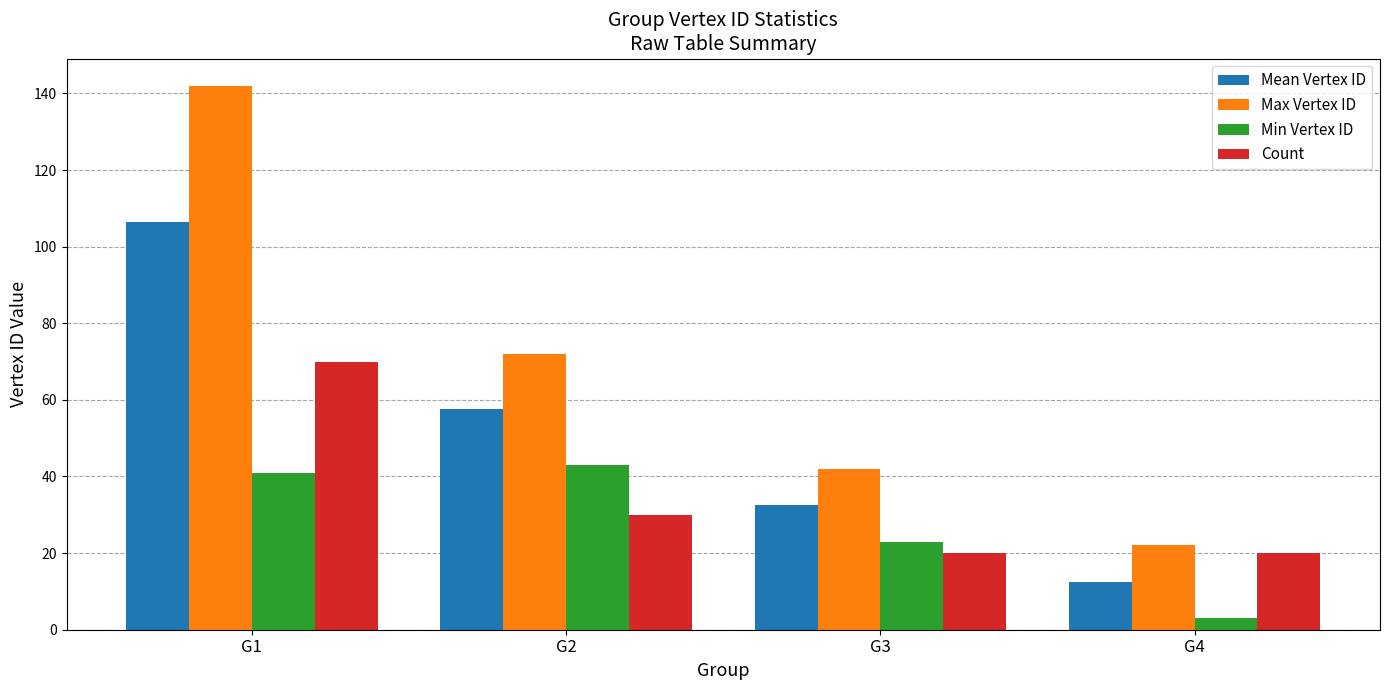

How many values in the Mean Vertex ID series exceed 57?

2